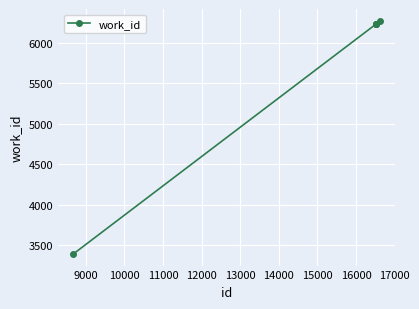

What is the maximum value shown in the chart?

6275